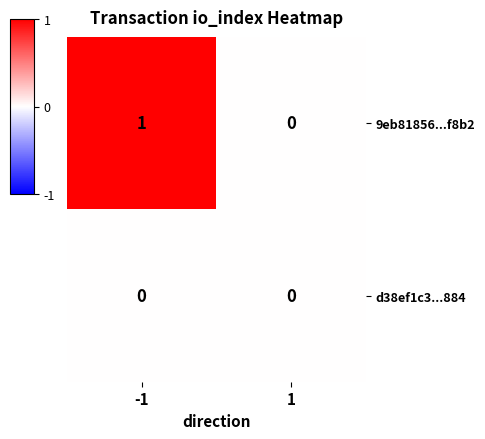

Count the number of data series in this chart.

2